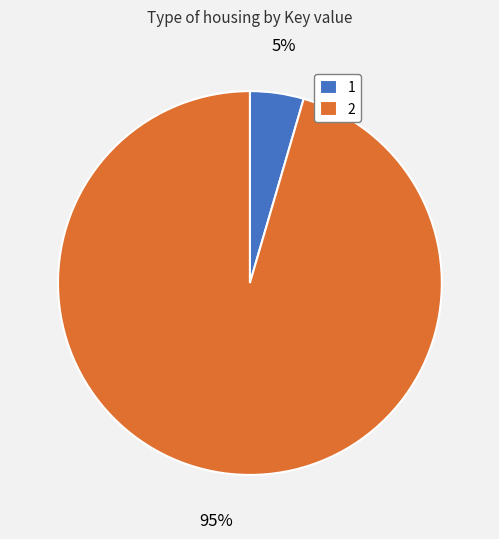

To the nearest percent, what is the average slice percentage?

50%